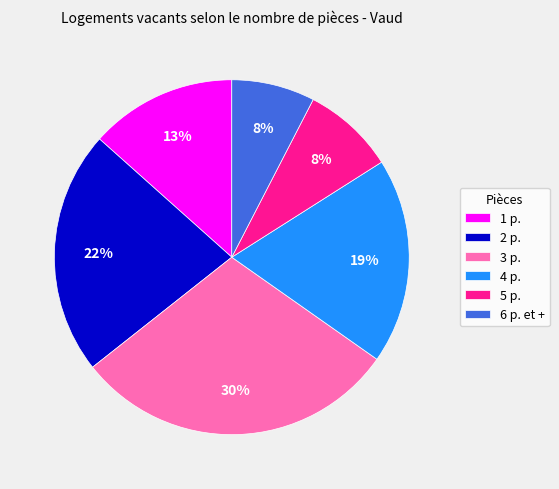

Is there any slice that represents more than half of the pie?

No